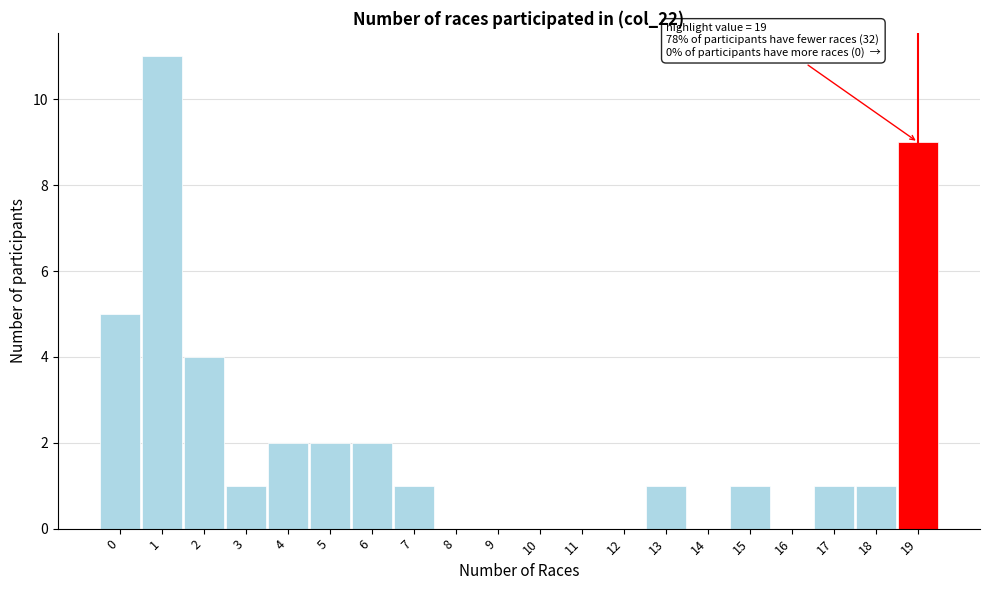

Over which range of the x-axis is the bar tallest?

0.5 to 1.5